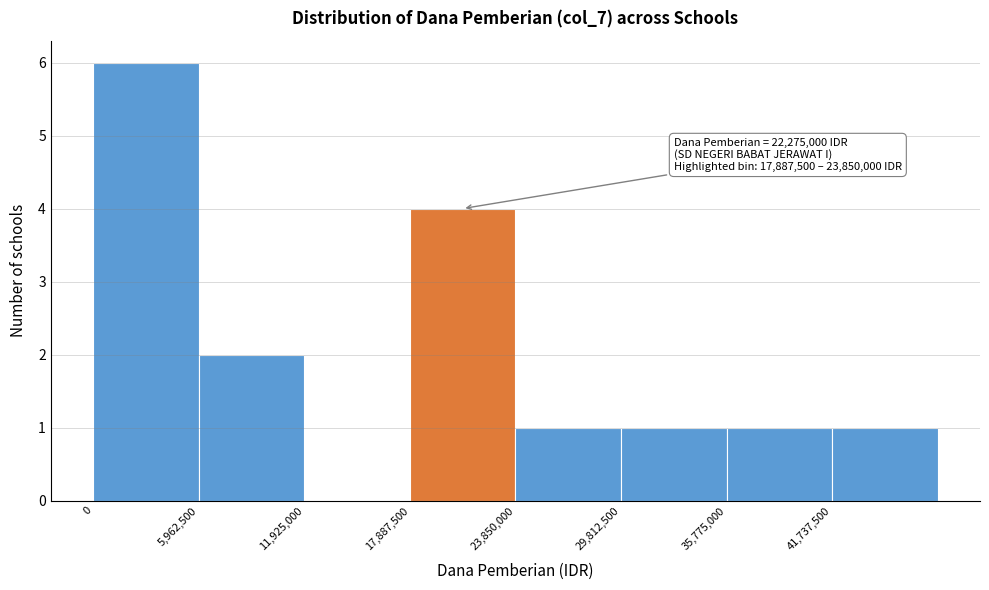

Which range on the x-axis has the tallest bar?

0 to 6000000